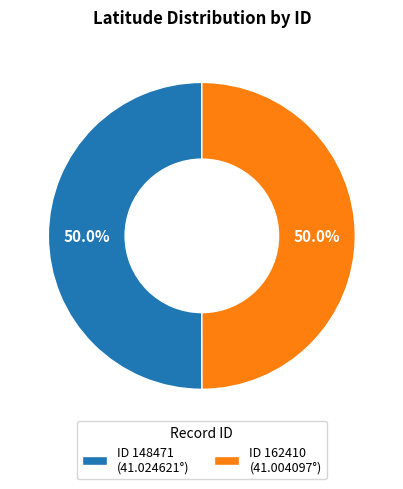

What portion of the pie excludes ID 162410 (41.004097°)?

50.0%